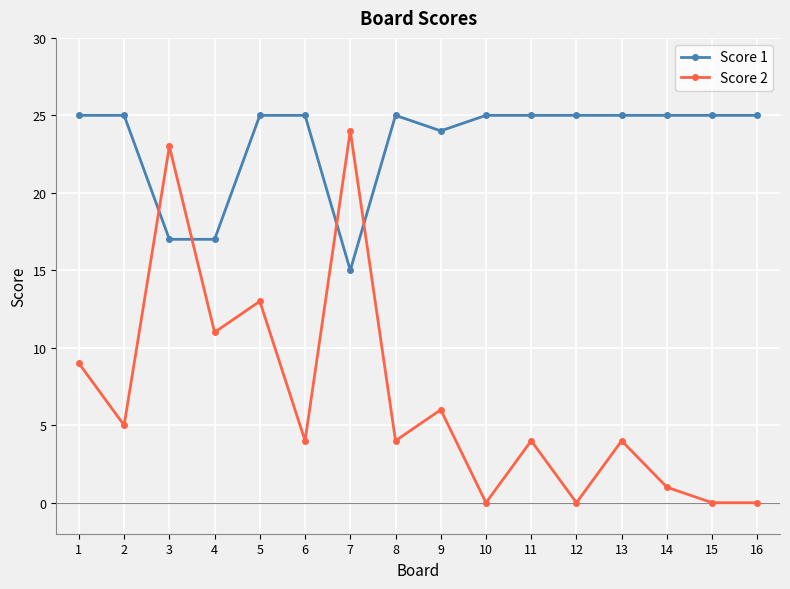

Reading left to right, what are all the values shown in this chart?

Score 1: 1=25	2=25	3=17	4=17	5=25	6=25	7=15	8=25	9=24	10=25	11=25	12=25	13=25	14=25	15=25	16=25
Score 2: 1=9	2=5	3=23	4=11	5=13	6=4	7=24	8=4	9=6	10=0	11=4	12=0	13=4	14=1	15=0	16=0